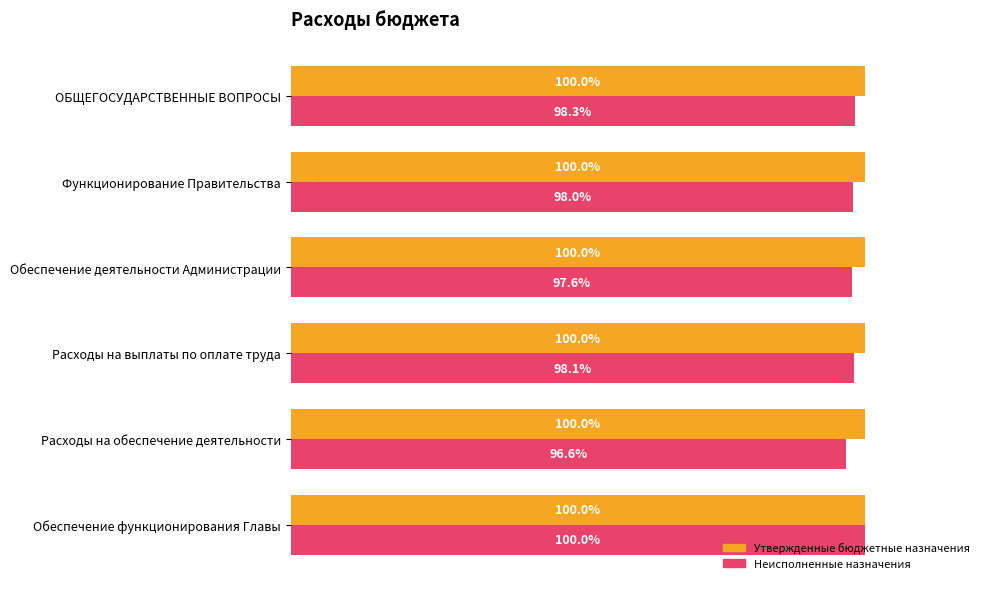

Where is Неисполненные назначения nearest to the value 98?

Функционирование Правительства